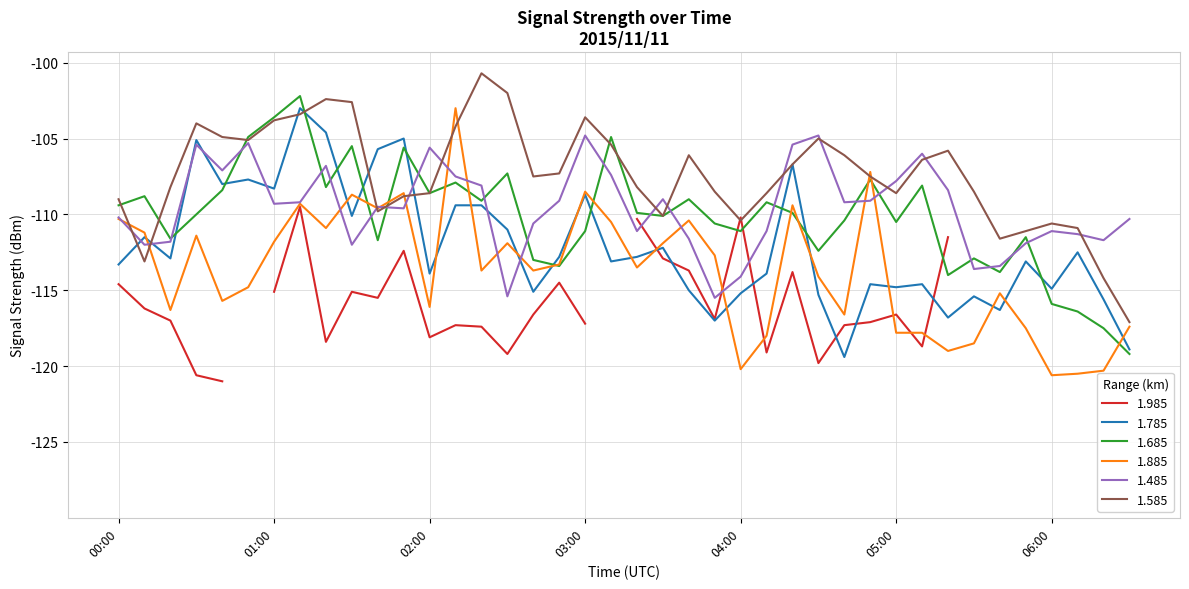

In 1.585, how many points are lower than both neighbors (excluding endpoints)?

8